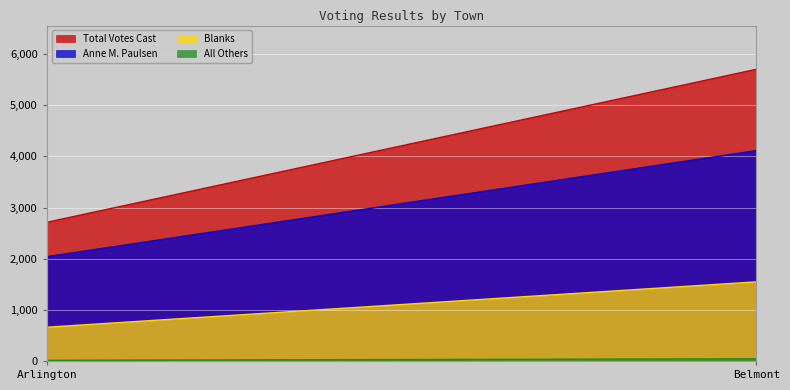

At which label is Blanks closest to 1103?

Arlington